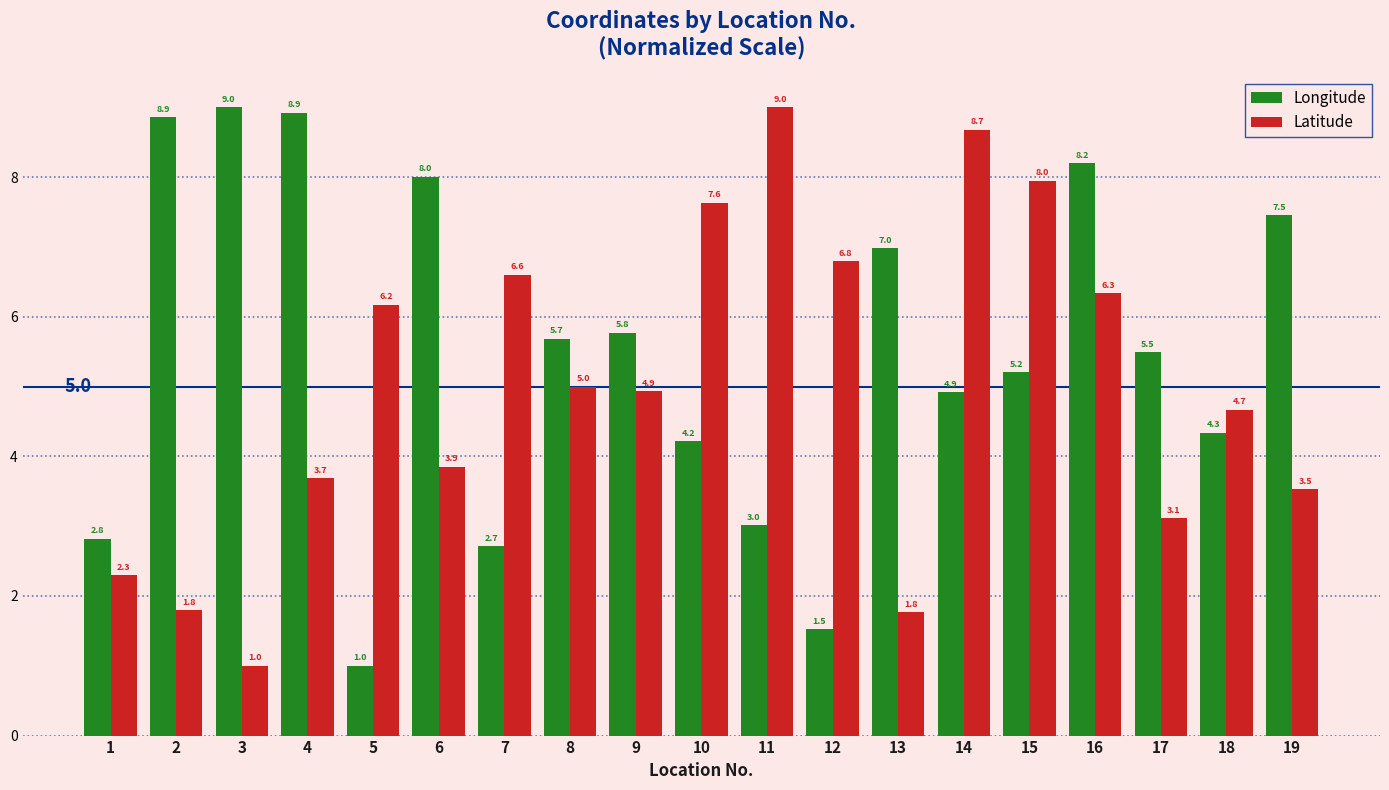

What is the maximum value shown in the chart?

9.0